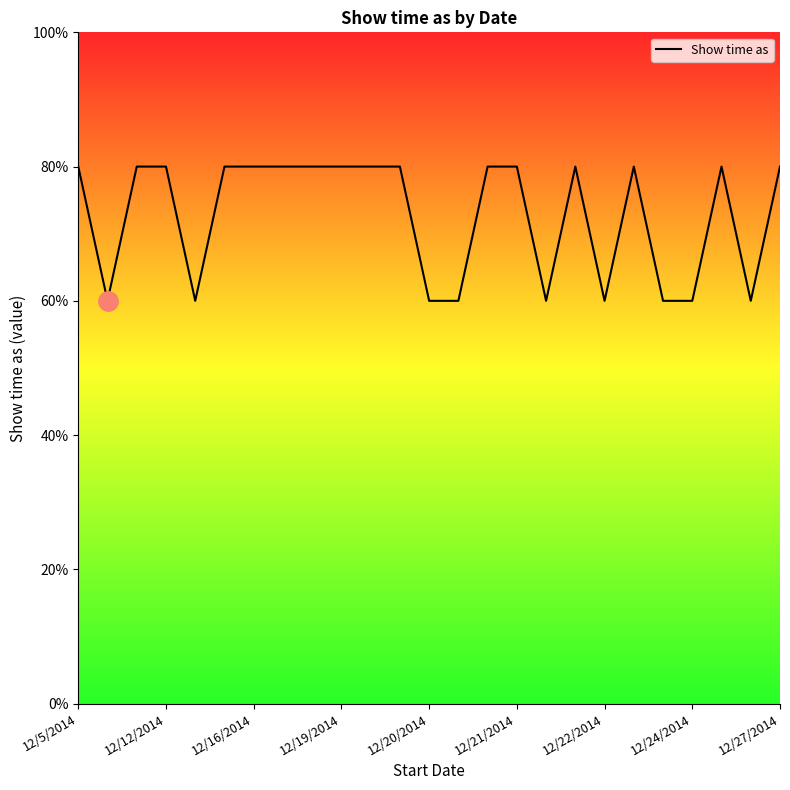

Does the chart have visible grid lines?

No